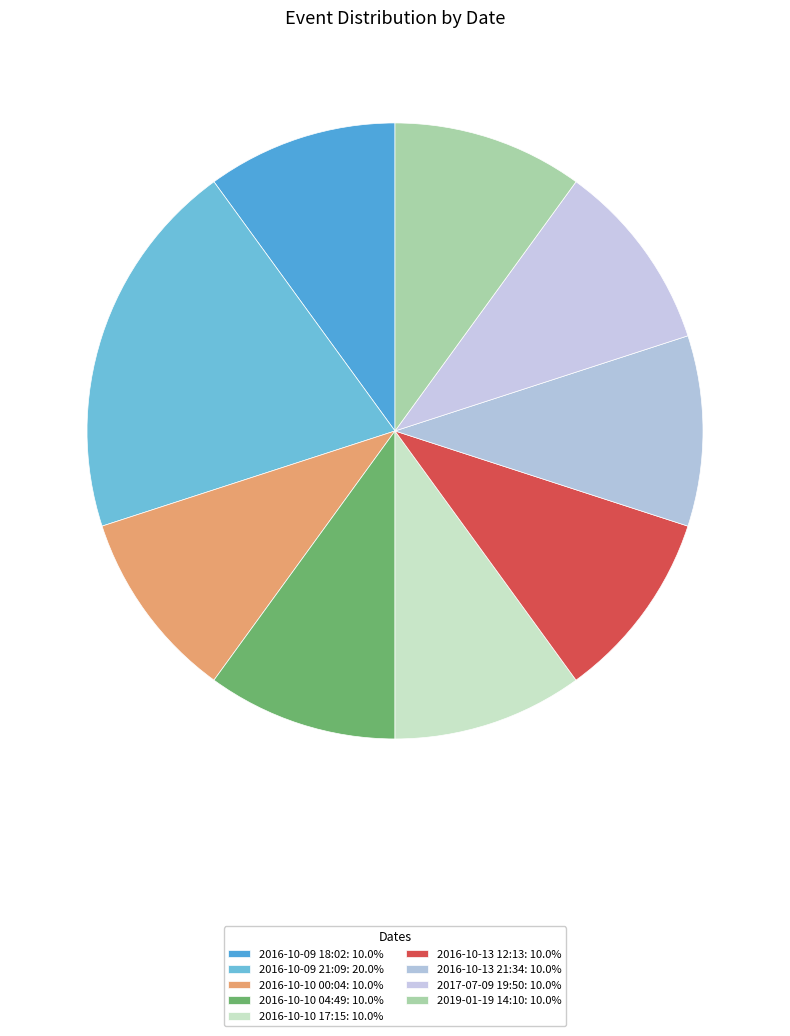

Count the number of slices in the pie.

9